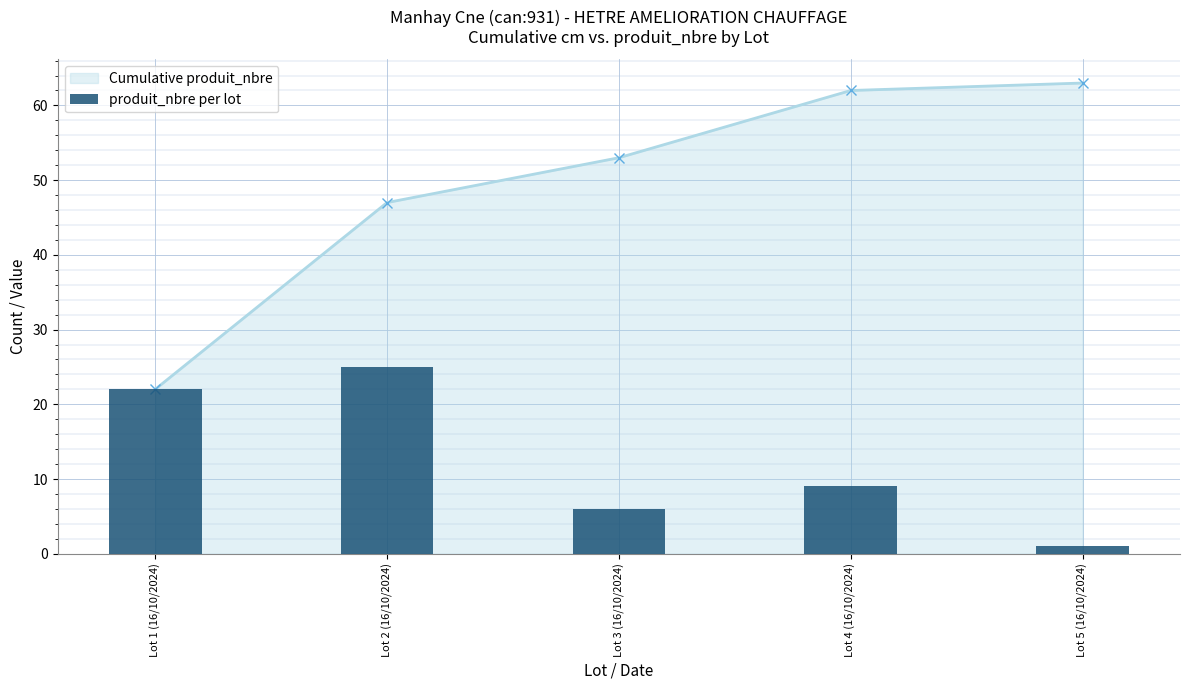

How many values are between 6 and 22?

3